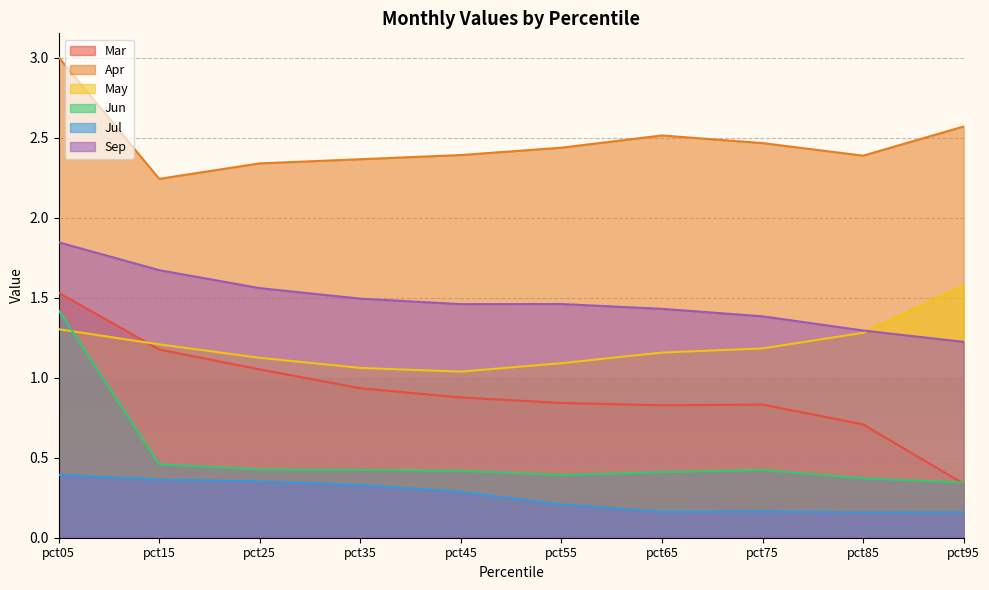

At which category is the sum across all series the highest?

pct05